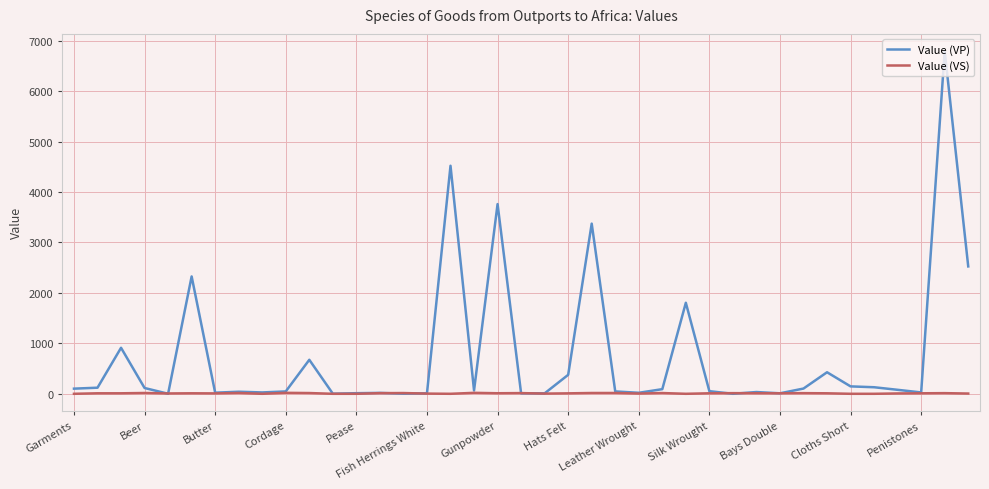

What is the maximum value shown in the chart?

6794